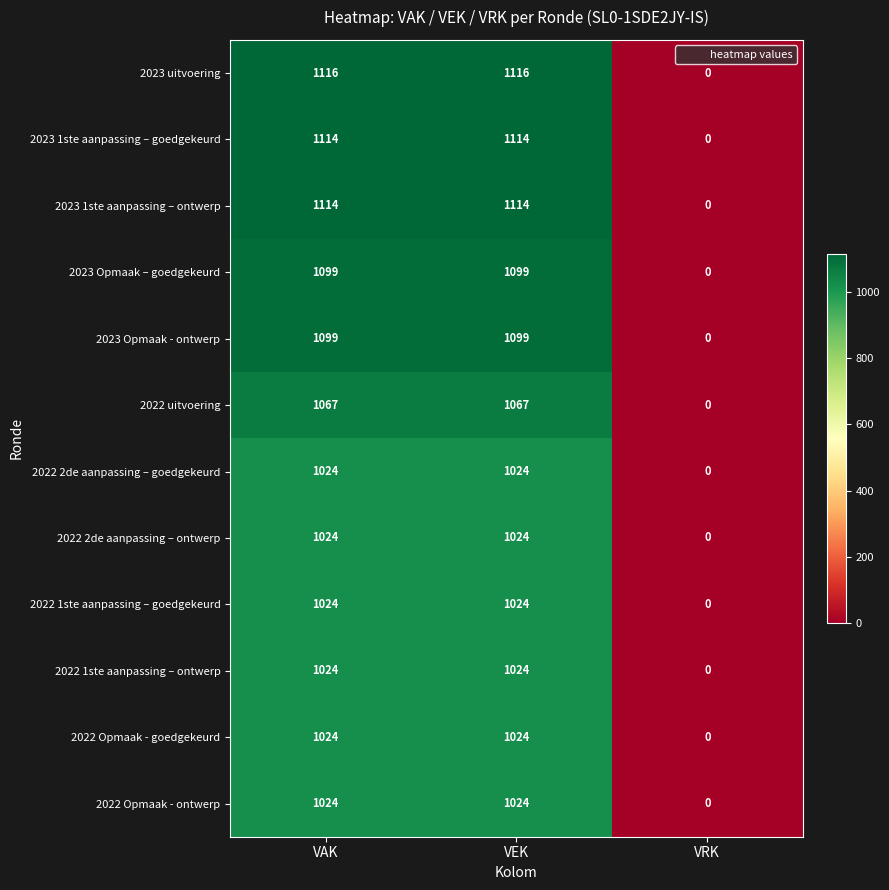

What is the difference between the maximum and minimum values in the 2023 uitvoering series?

1116